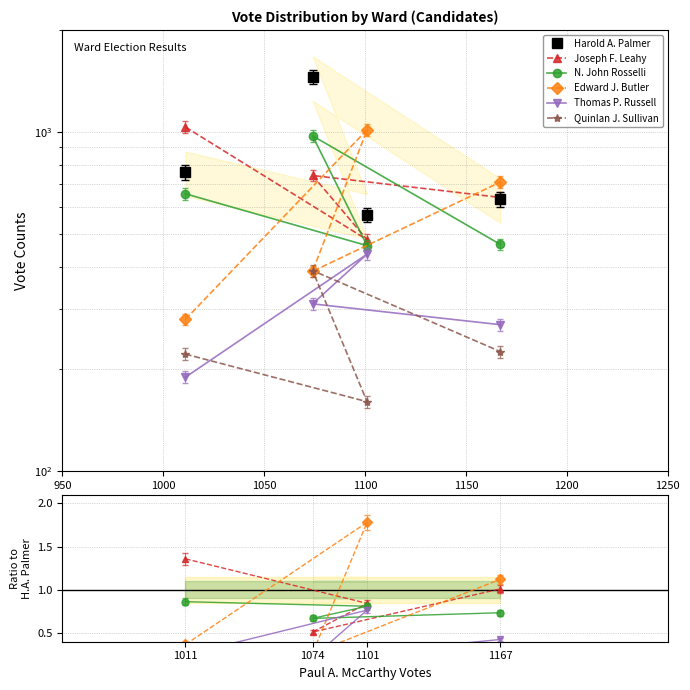

What is the highest value of the Thomas P. Russell series?

0.8